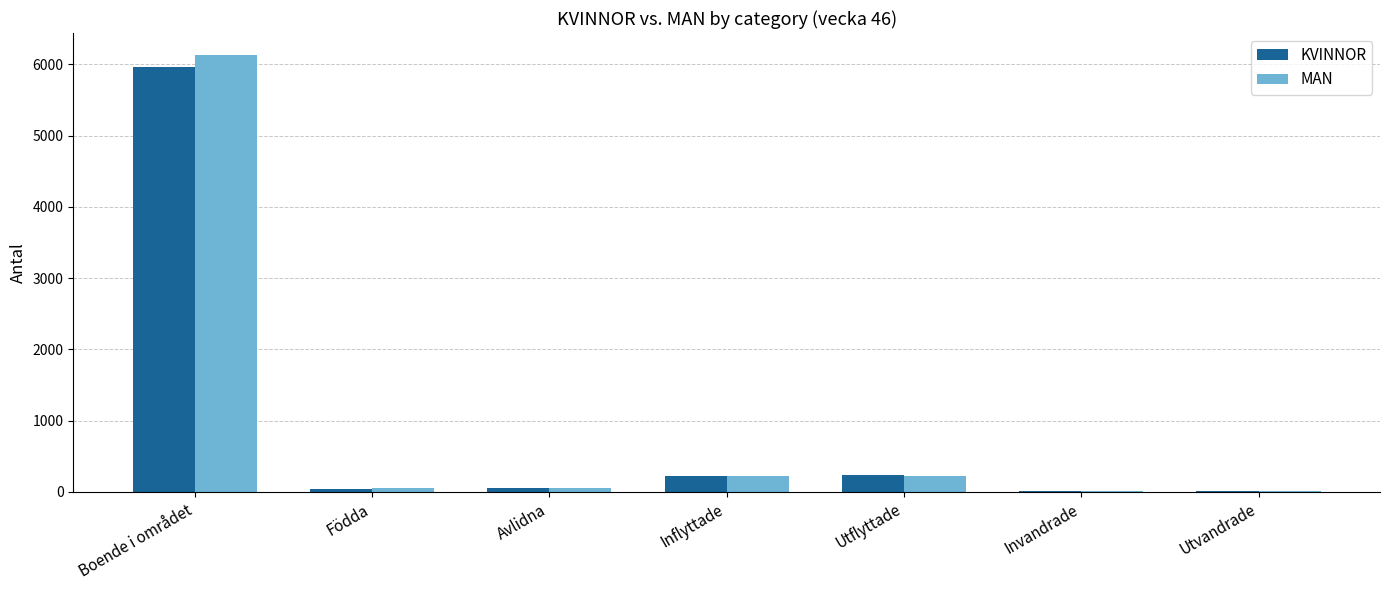

Are the bars horizontal?

No